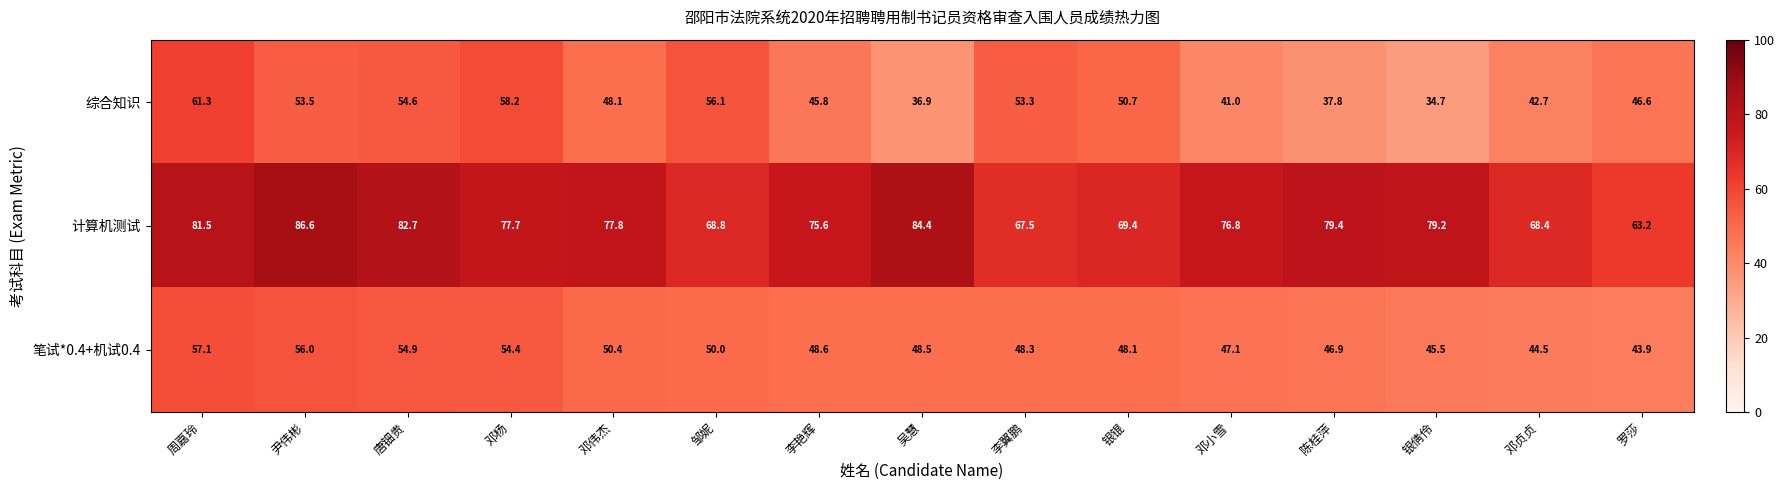

Which category has the lowest value in the 计算机测试 series?

罗莎